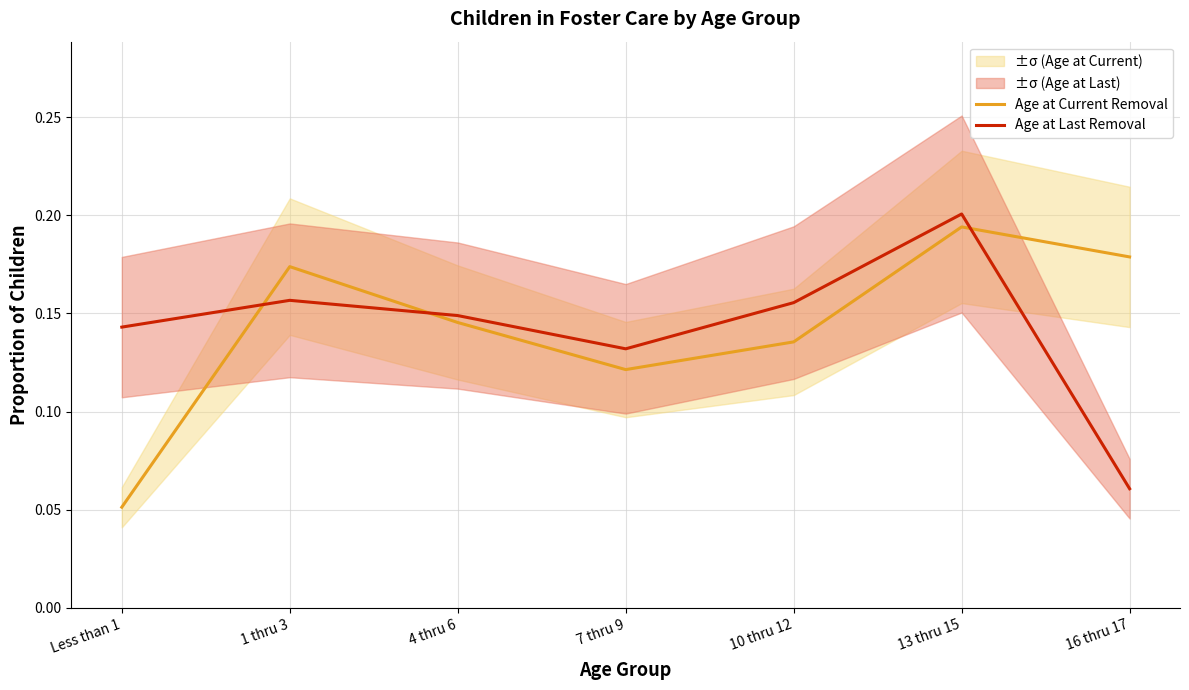

At how many categories does at least one series exceed 0?

7